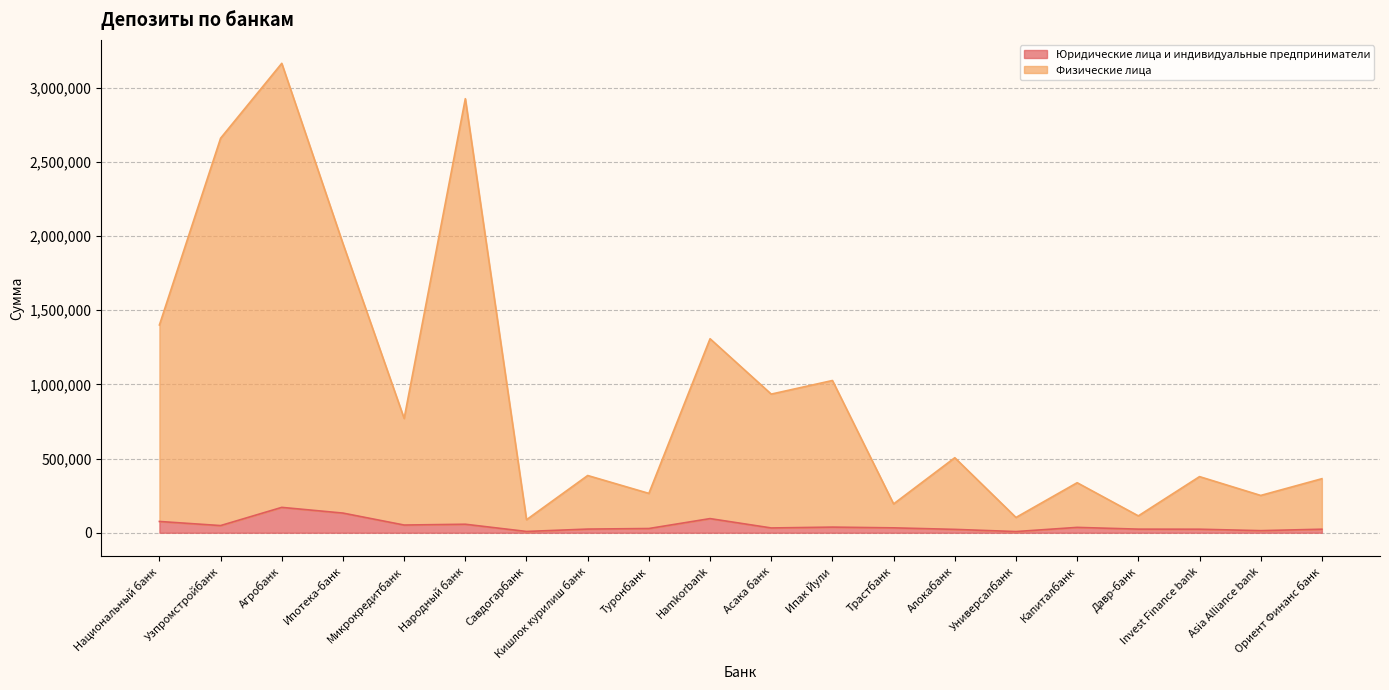

List the labels in order of Физические лица value, largest first.

Агробанк, Народный банк, Узпромстройбанк, Ипотека-банк, Национальный банк, Hamkorbank, Ипак Йули, Асака банк, Микрокредитбанк, Алокабанк, Кишлок курилиш банк, Invest Finance bank, Ориент Финанс банк, Капиталбанк, Туронбанк, Asia Alliance bank, Трастбанк, Давр-банк, Универсалбанк, Савдогарбанк